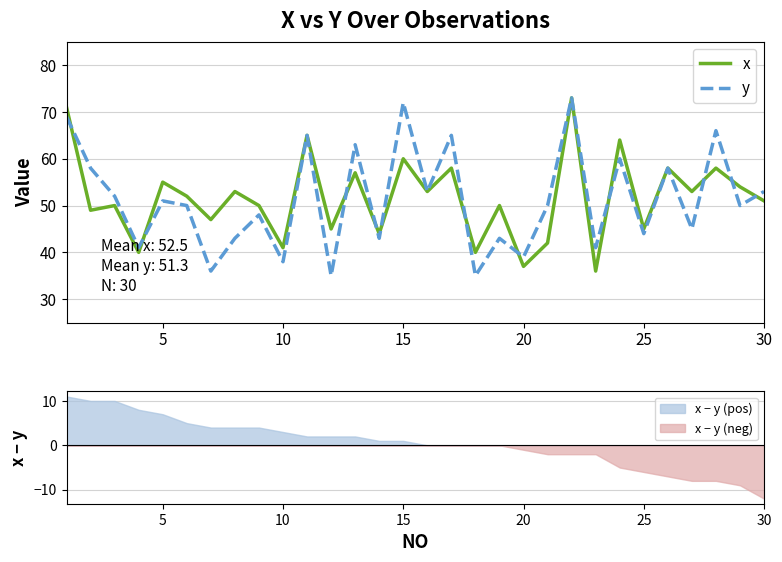

Which series has the largest total across all categories?

x